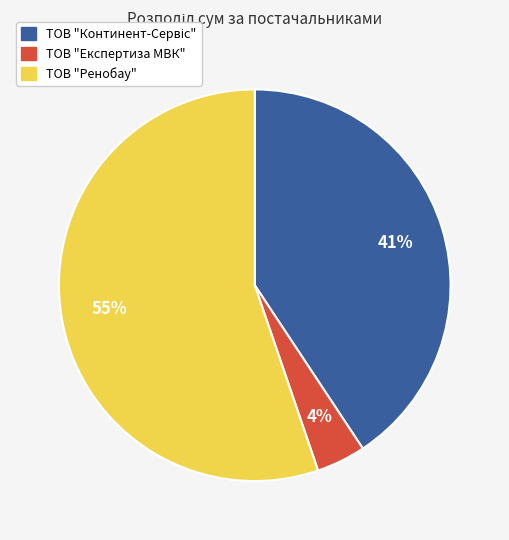

How many segments does this pie chart have?

3